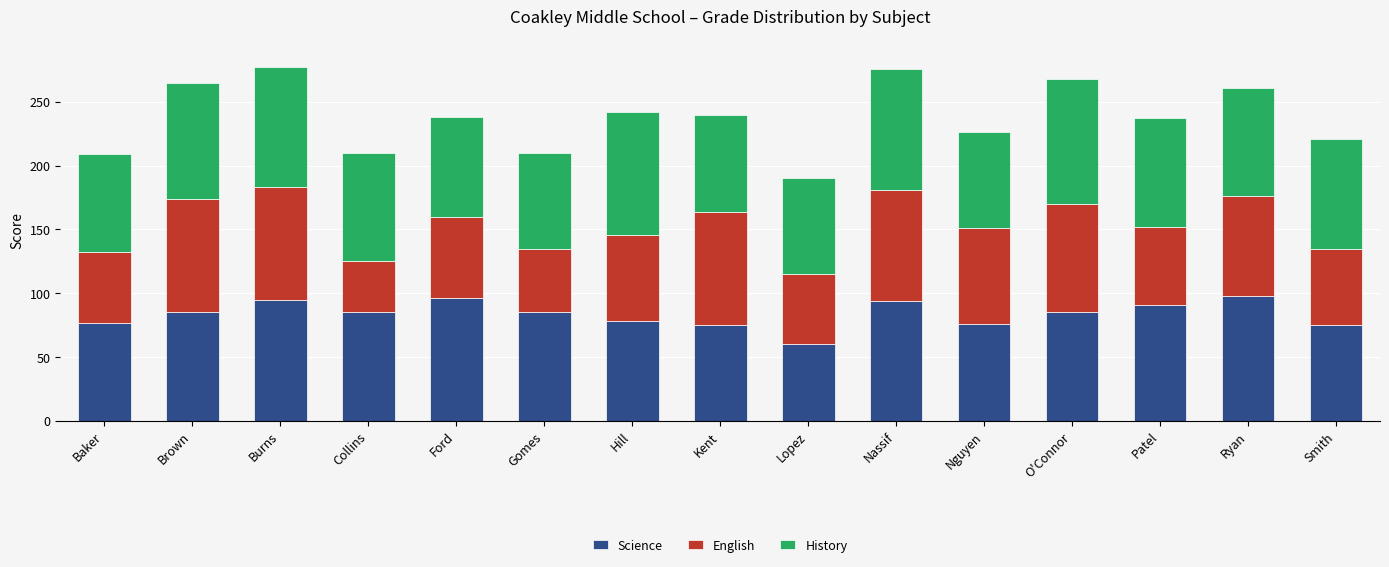

The value of Science at Patel is 147. True or false?

False